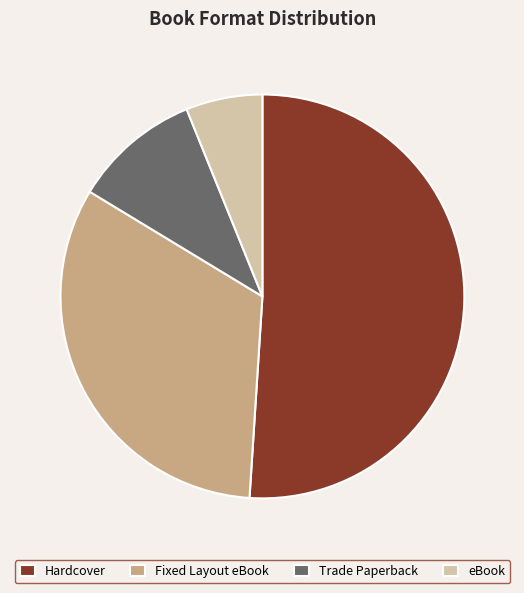

Which slice is the smallest?

eBook